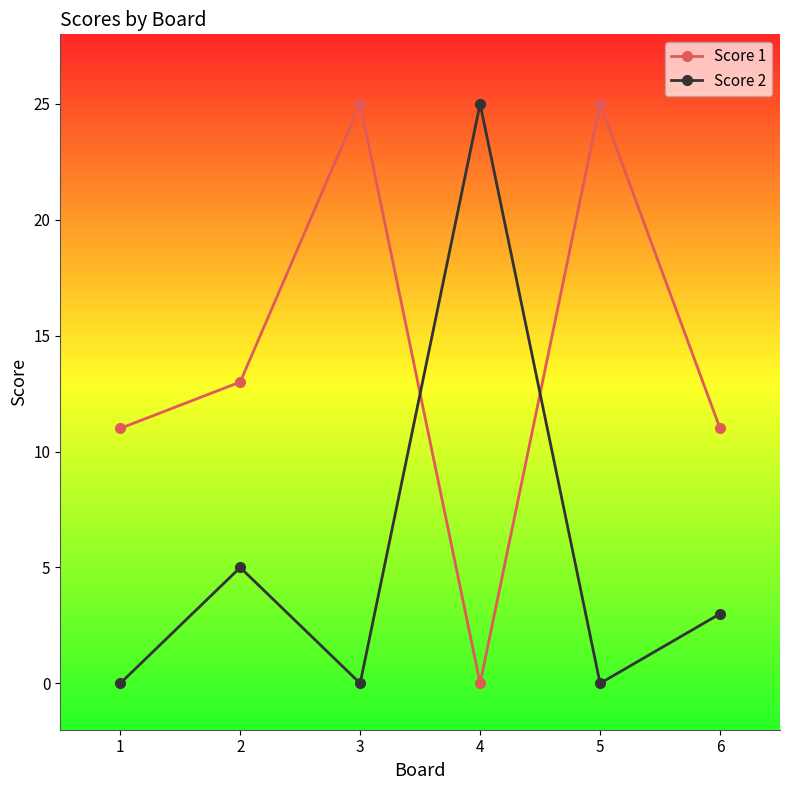

What is the highest value of the Score 1 series?

25